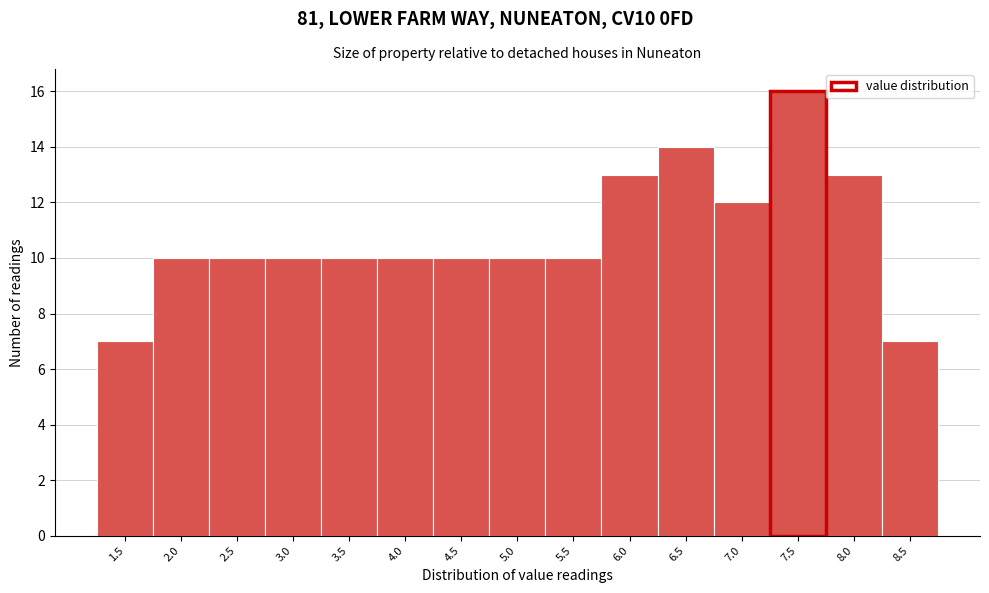

Reading right to left, what are all the values shown in this chart?

7	13	16	12	14	13	10	10	10	10	10	10	10	10	7